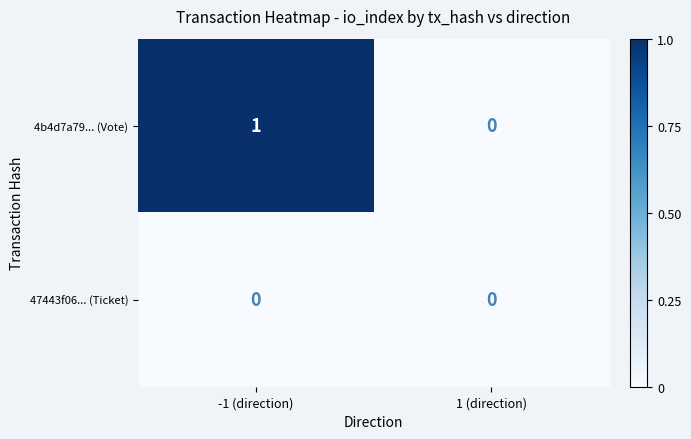

At which category does the chart reach its peak across all series?

-1 (direction)